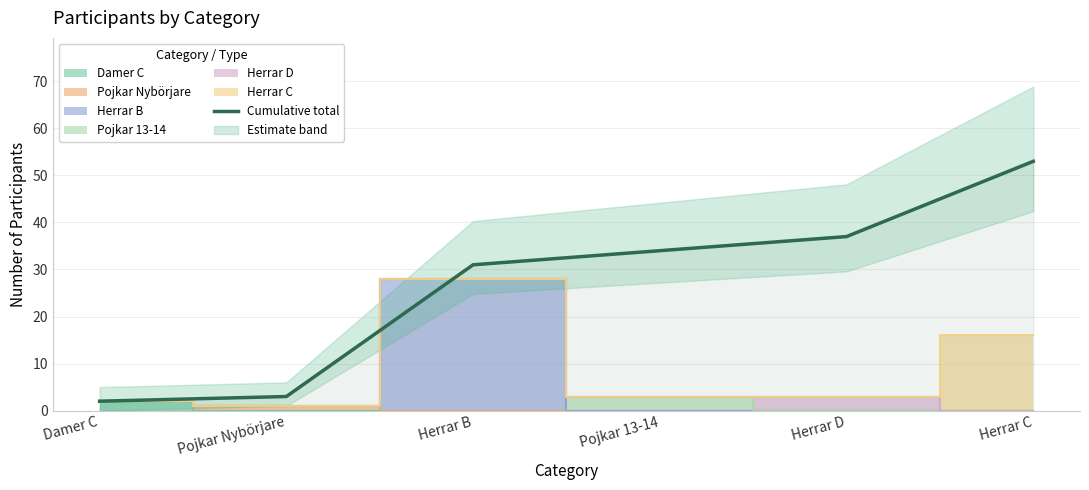

Count the number of values greater than 34.

2